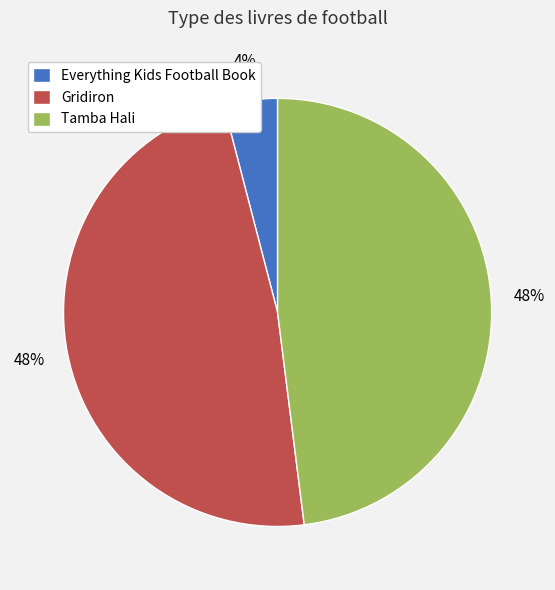

Between Everything Kids Football Book and Gridiron, which is larger?

Gridiron